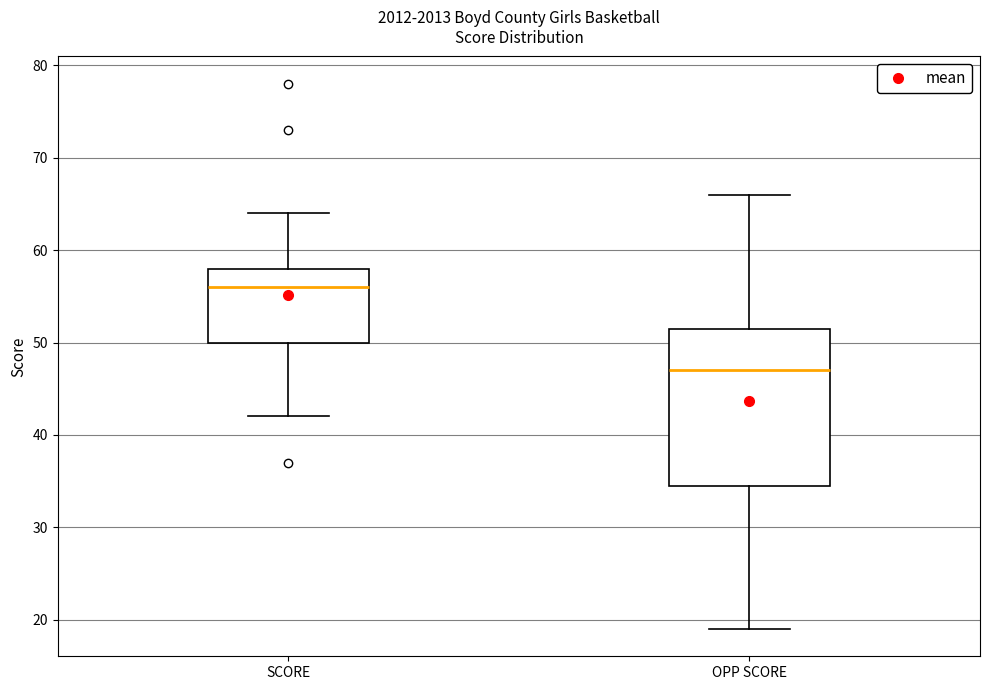

Where is the lower edge of the box for OPP SCORE on the y-axis? The values are not printed on the chart, so give them approximately, as read against the axis.

35